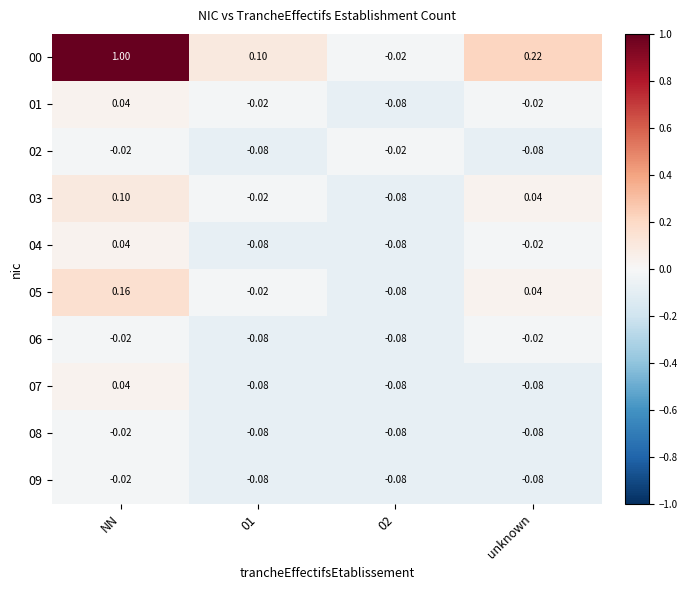

At which category is the sum across all series the highest?

NN